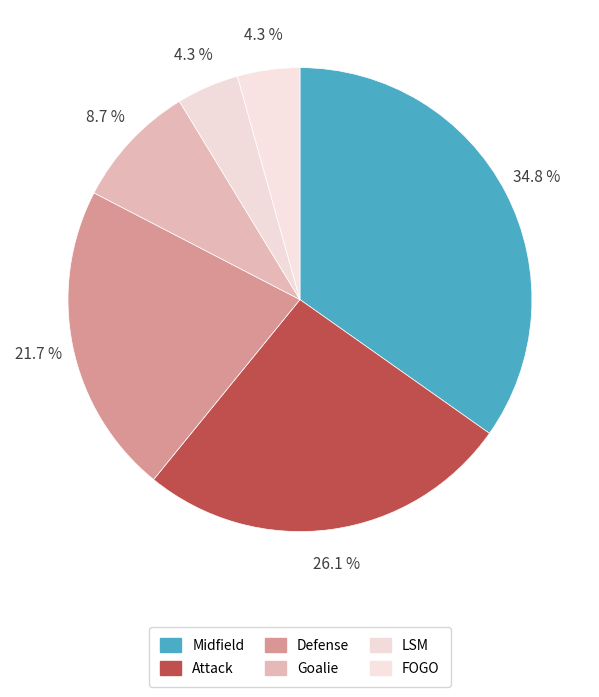

How many segments does this pie chart have?

6